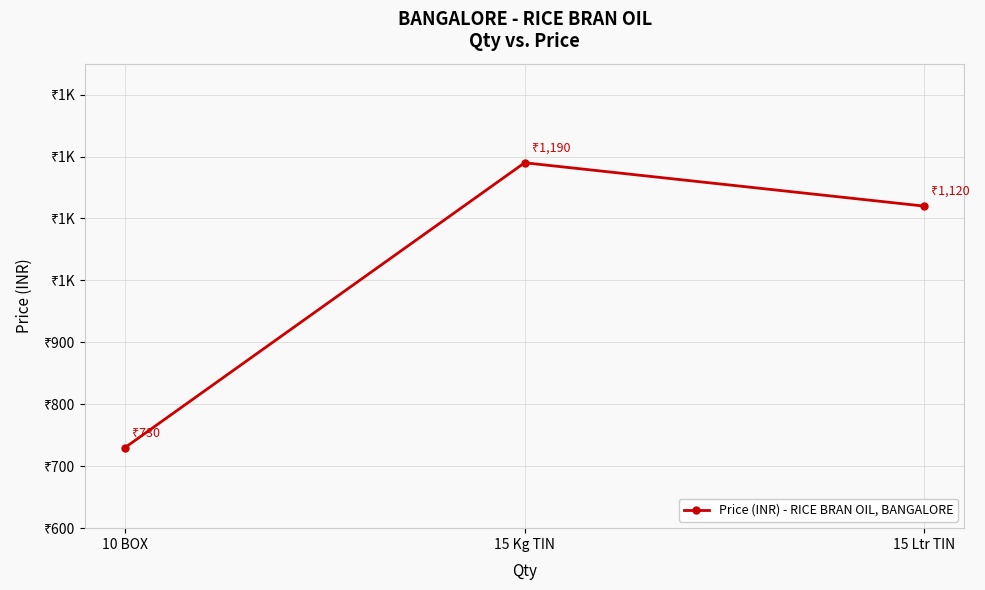

What is the change in value from 10 BOX to 15 Ltr TIN?

+390